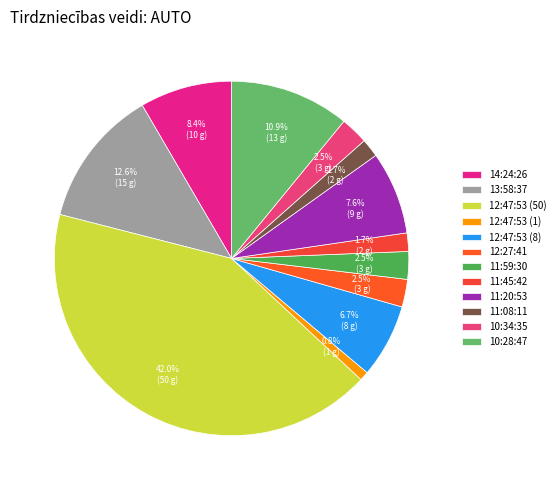

To the nearest percent, what portion does 14:24:26 represent?

8%